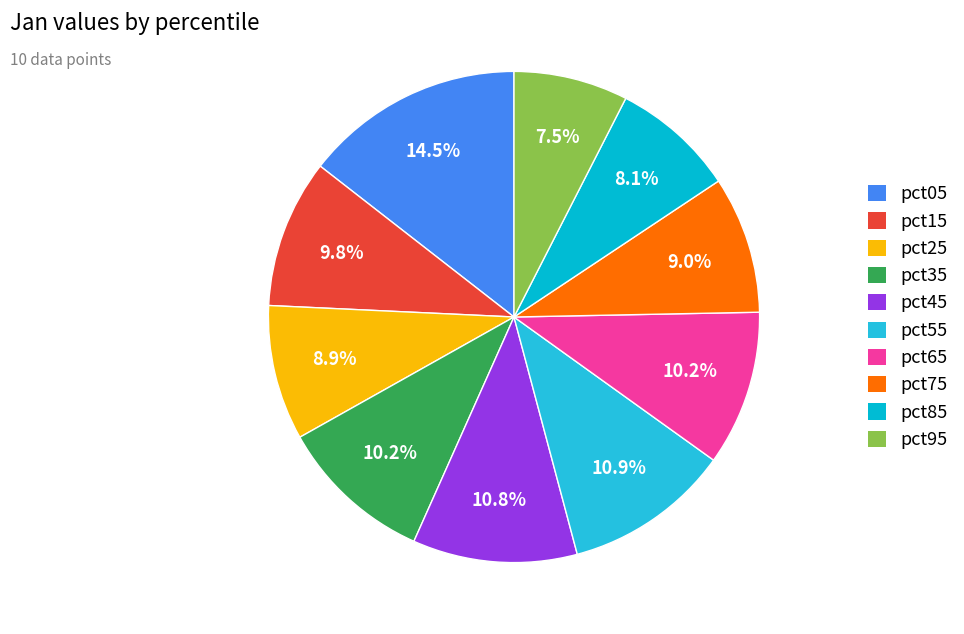

Does pct35 account for over 50% of the chart?

No